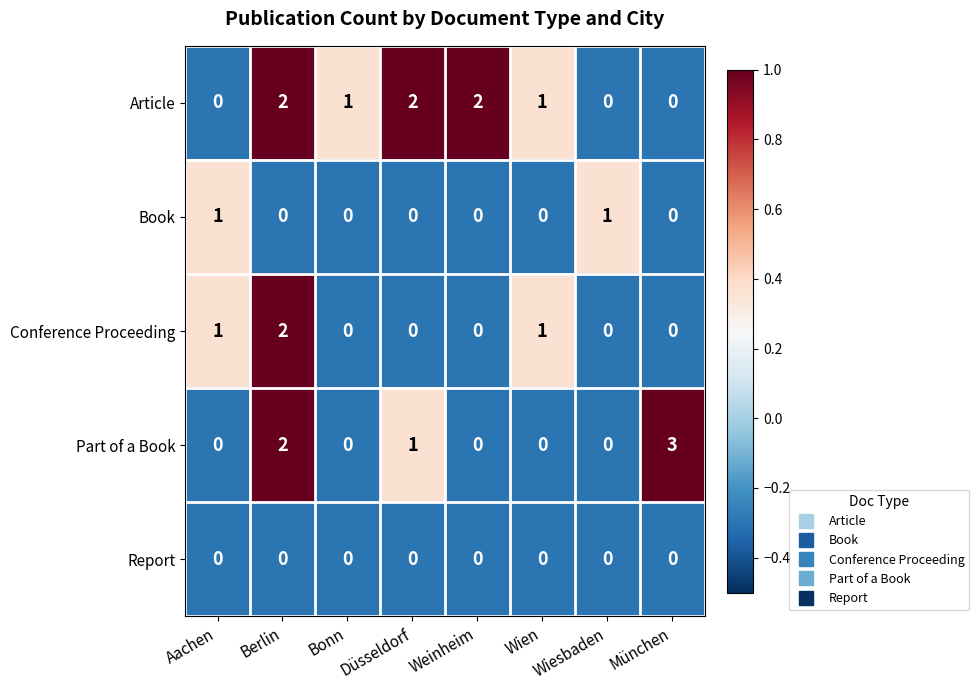

True or false: Book has a value of 1 at Wien.

False